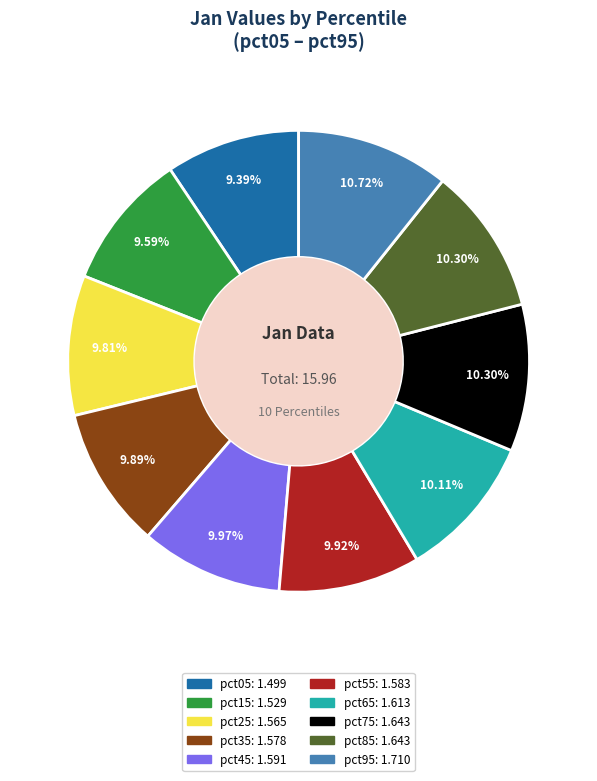

How much of the chart is everything except pct95?

89.3%